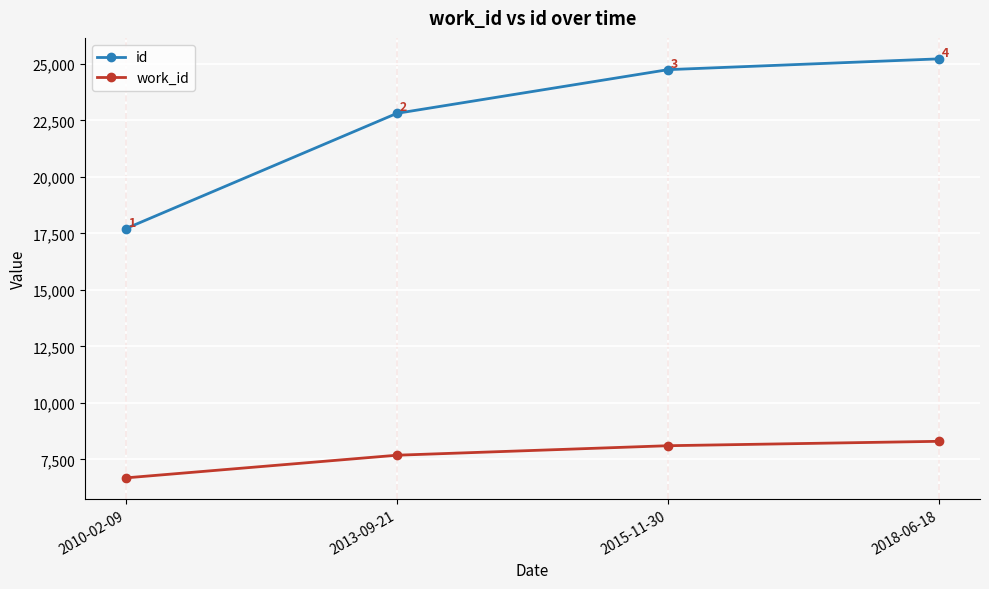

Reading left to right, list all the values displayed in this chart.

id: 17705	22808	24742	25220
work_id: 6680	7683	8104	8299